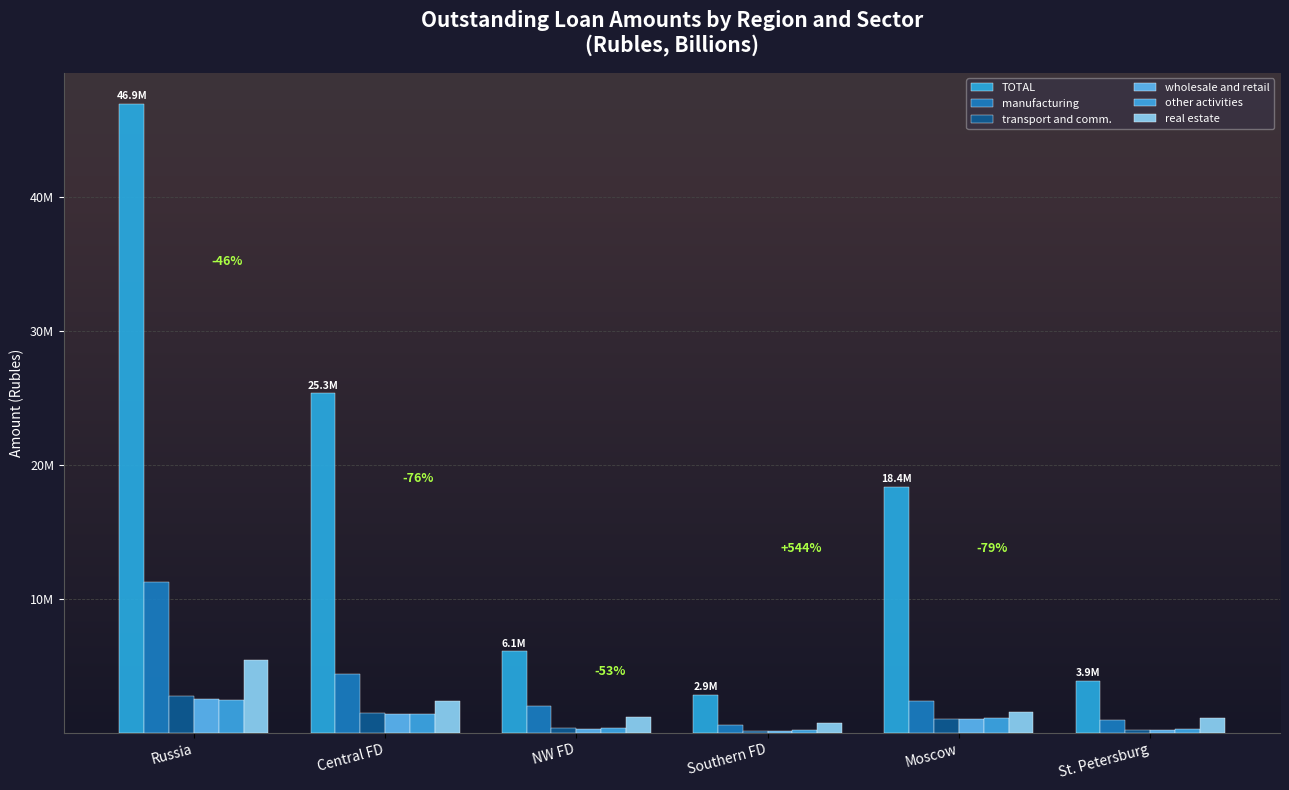

Where is manufacturing nearest to the value 5935997?

Central FD